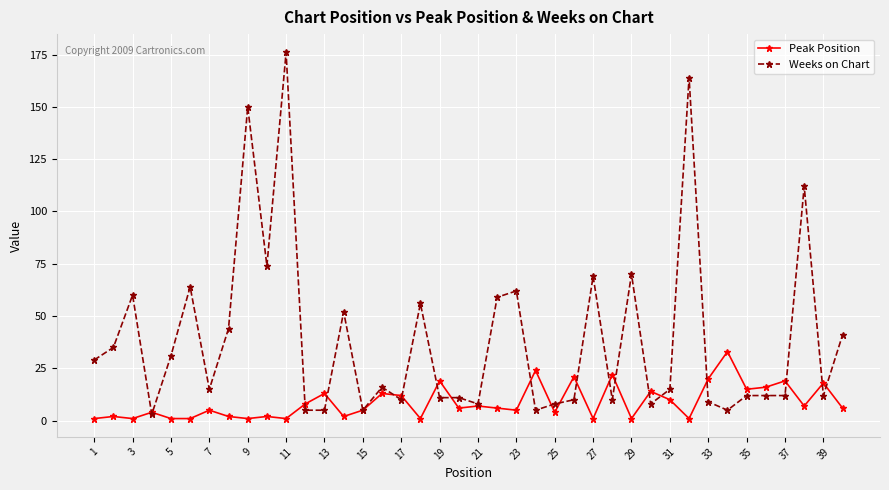

Which series has the widest spread of values?

Weeks on Chart